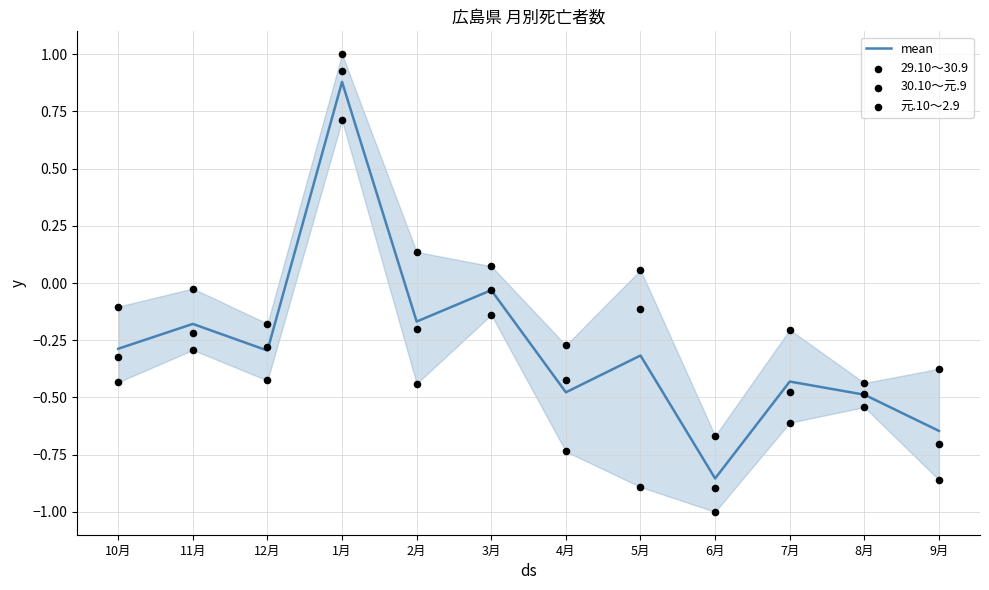

Which series reaches the minimum Y coordinate?

30.10～元.9